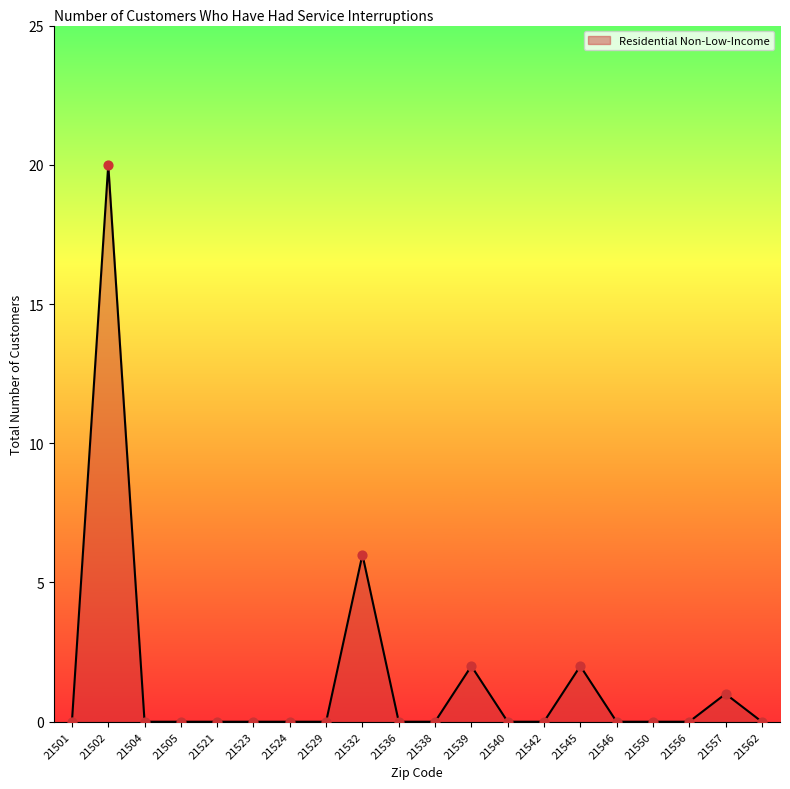

What is the change in value from 21546 to 21557?

+1